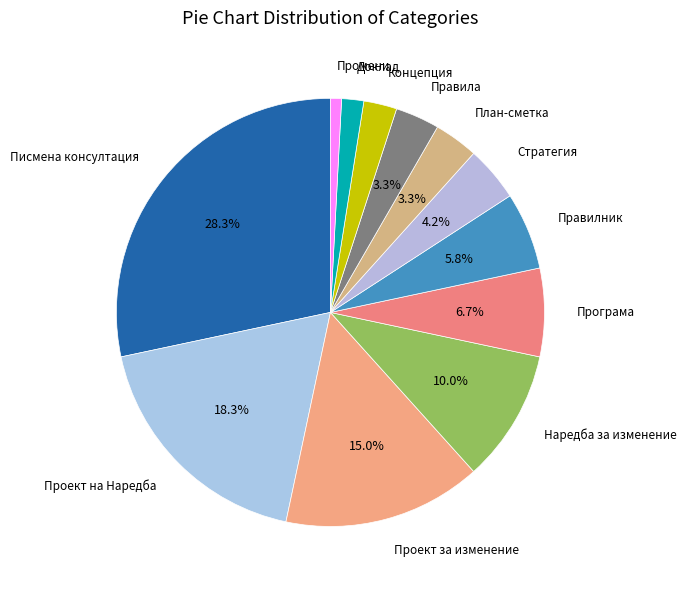

How many segments does this pie chart have?

12